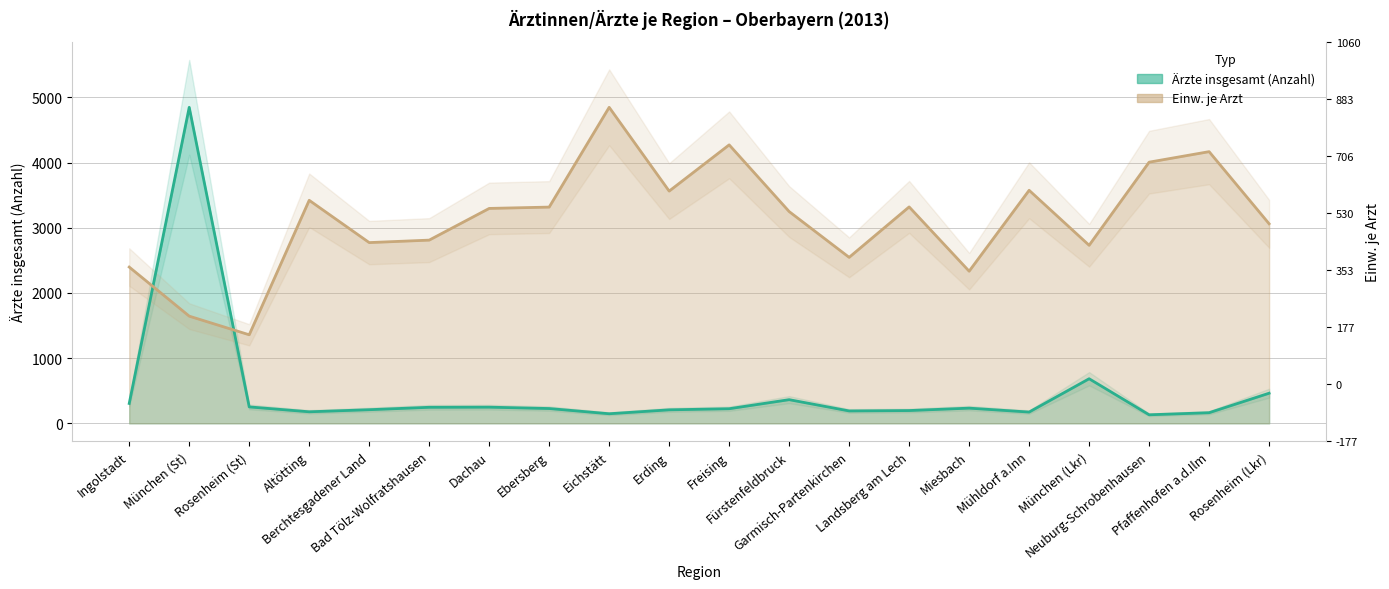

How many interior local peaks does the Einw. je Arzt series have?

6